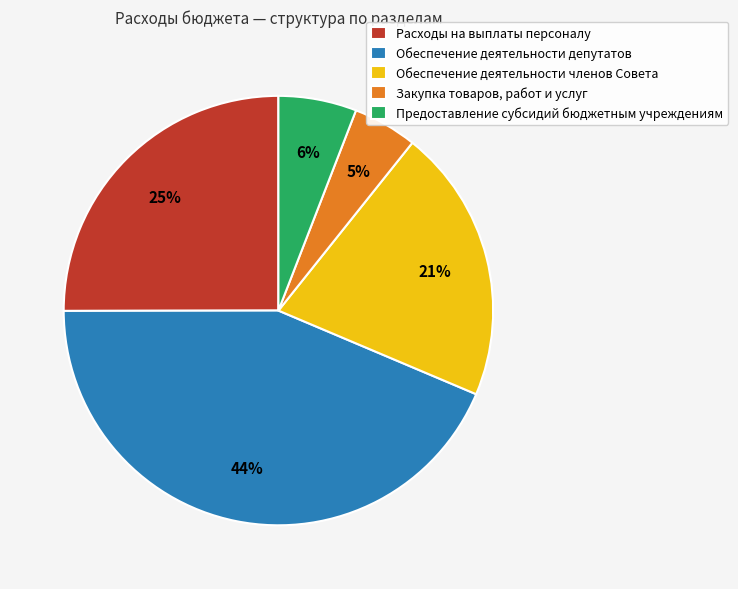

To the nearest percent, what portion does Закупка товаров, работ и услуг represent?

5%